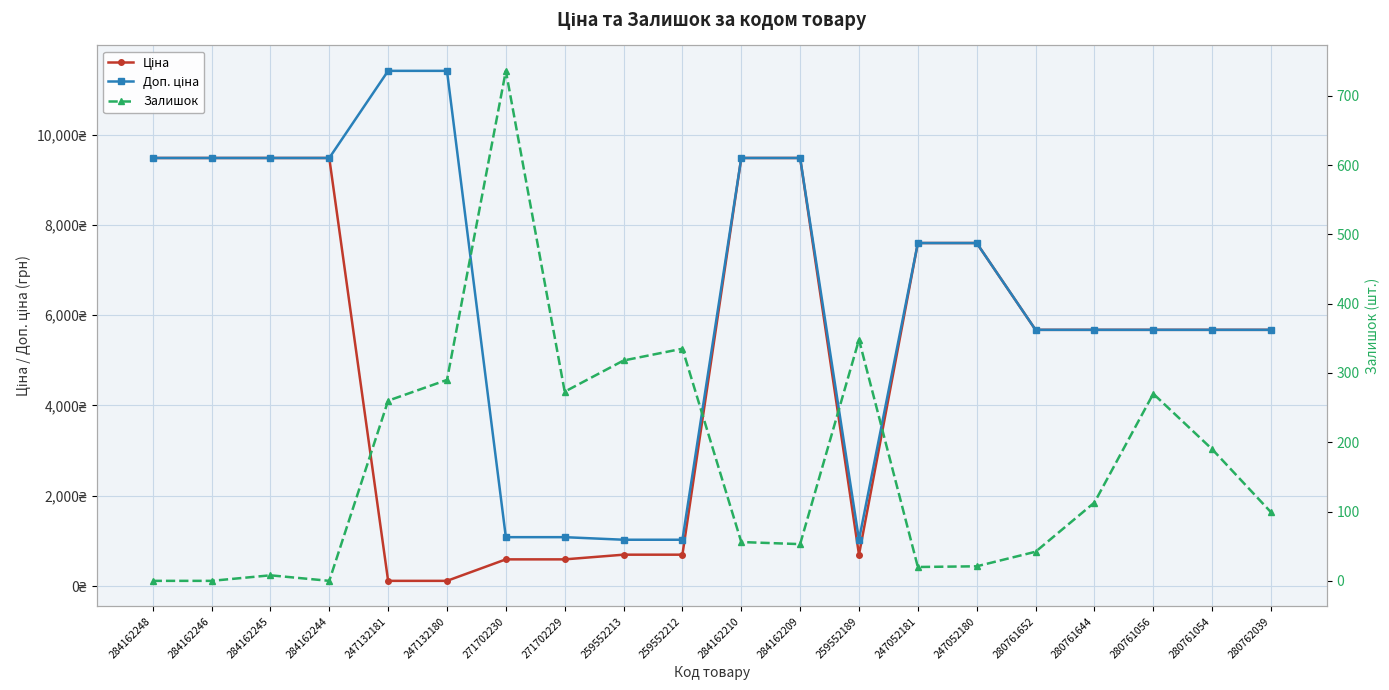

What are all the series names shown in the legend?

Ціна, Доп. ціна, Залишок